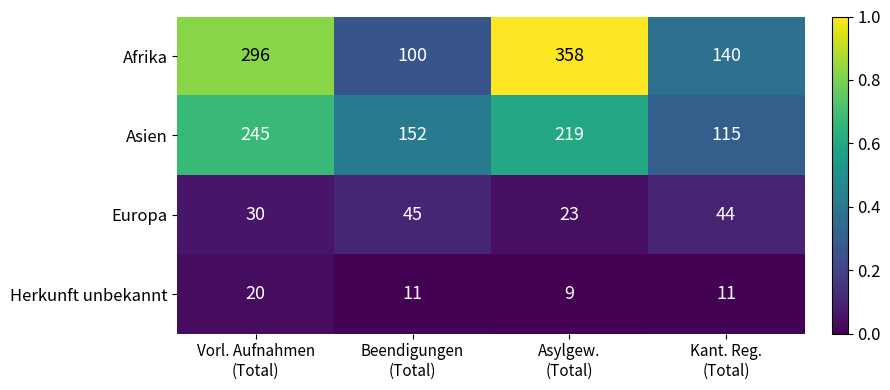

Count the Afrika values in the range 140 to 358.

3